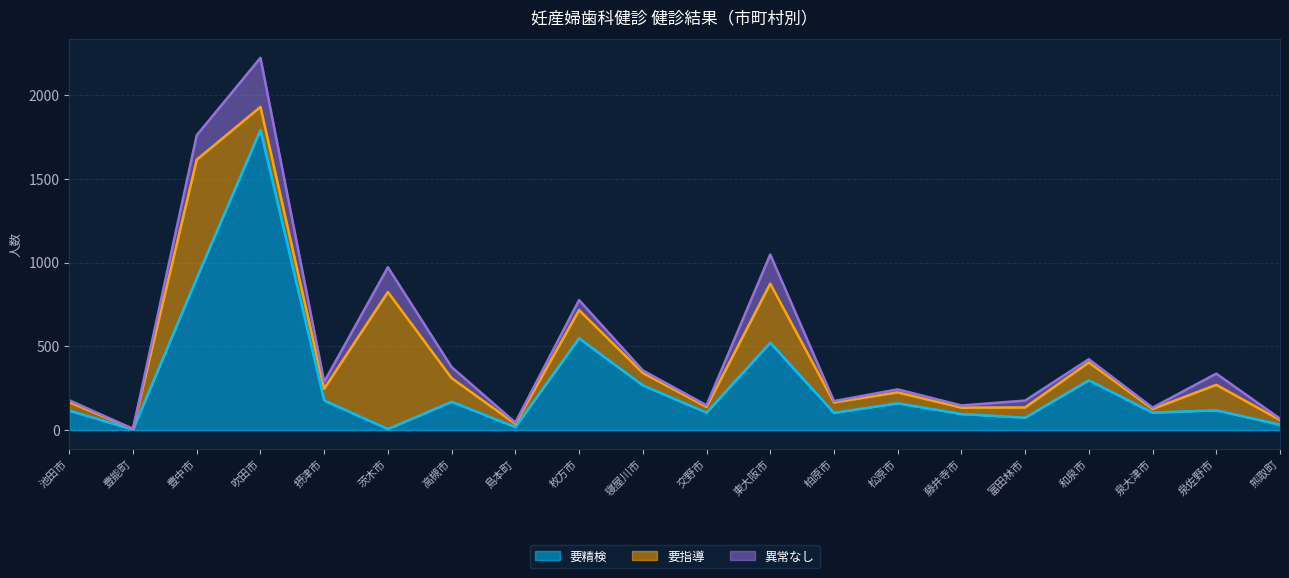

After their last crossing, which series has the higher values: 異常なし or 要指導?

要指導